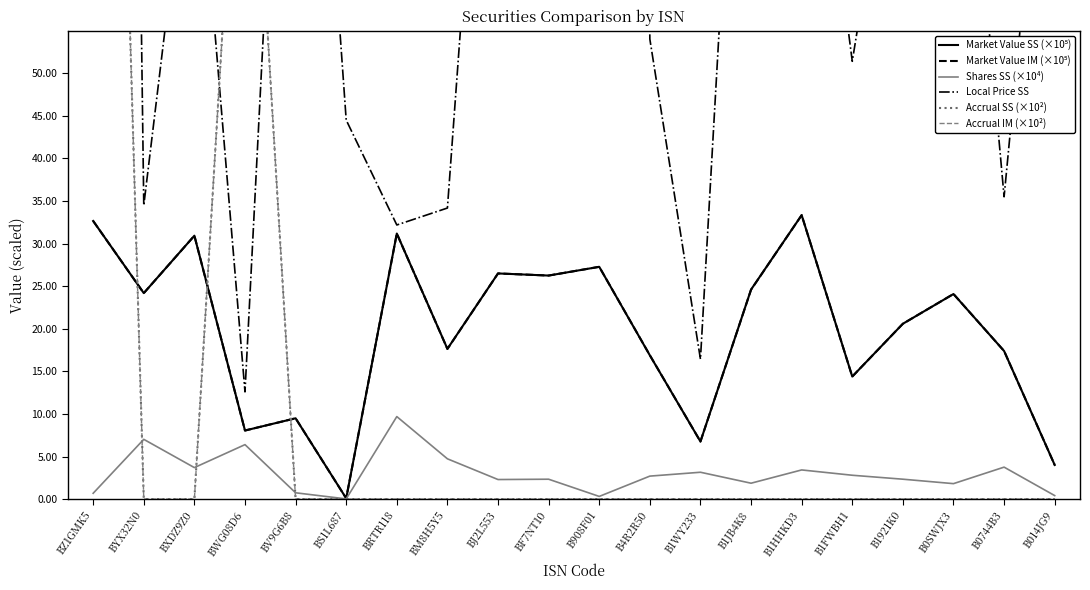

What is the total value across all series at BJ2L553?

170.8